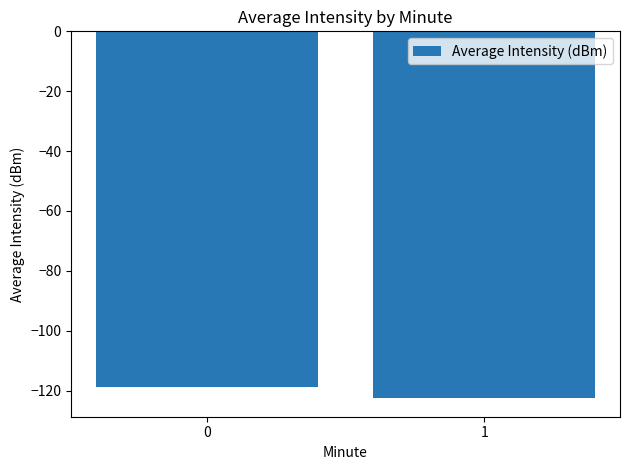

What is the minimum value shown in the chart?

-122.6